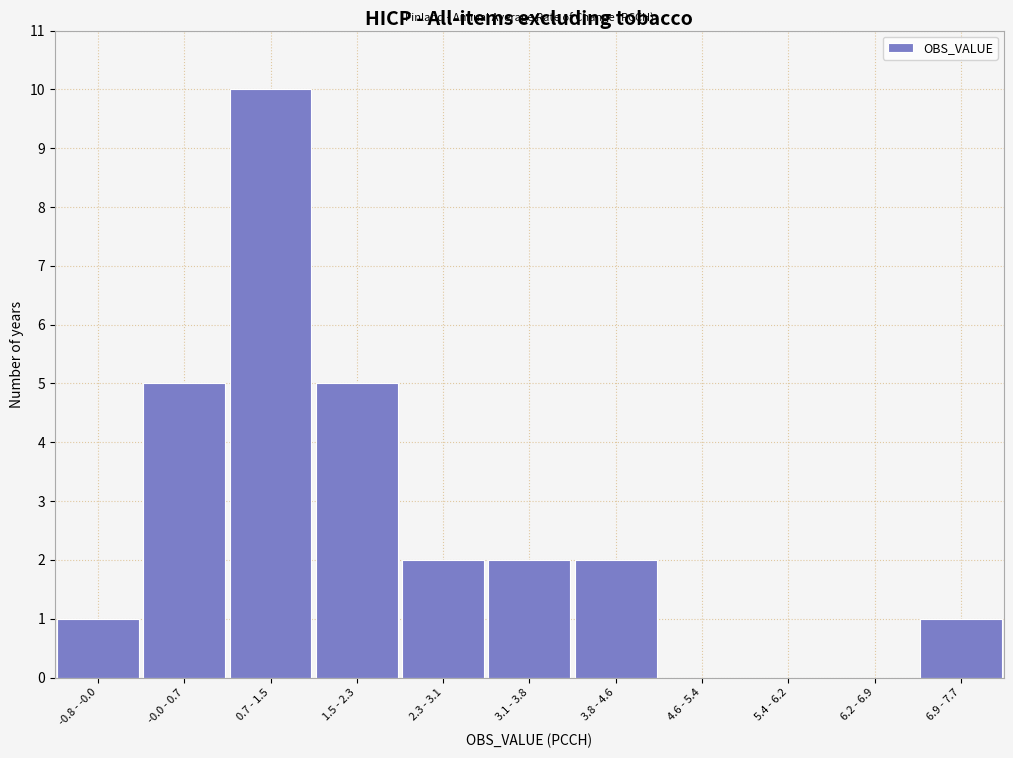

Reading left to right, what are all the values shown in this chart?

-0.8 - -0.0=1	-0.0 - 0.7=5	0.7 - 1.5=10	1.5 - 2.3=5	2.3 - 3.1=2	3.1 - 3.8=2	3.8 - 4.6=2	4.6 - 5.4=0	5.4 - 6.2=0	6.2 - 6.9=0	6.9 - 7.7=1